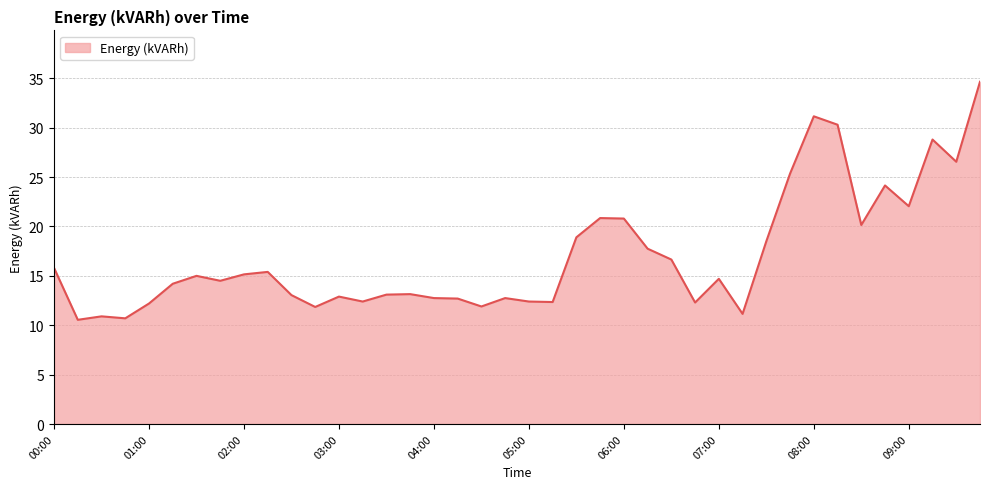

What is the minimum value shown in the chart?

10.6